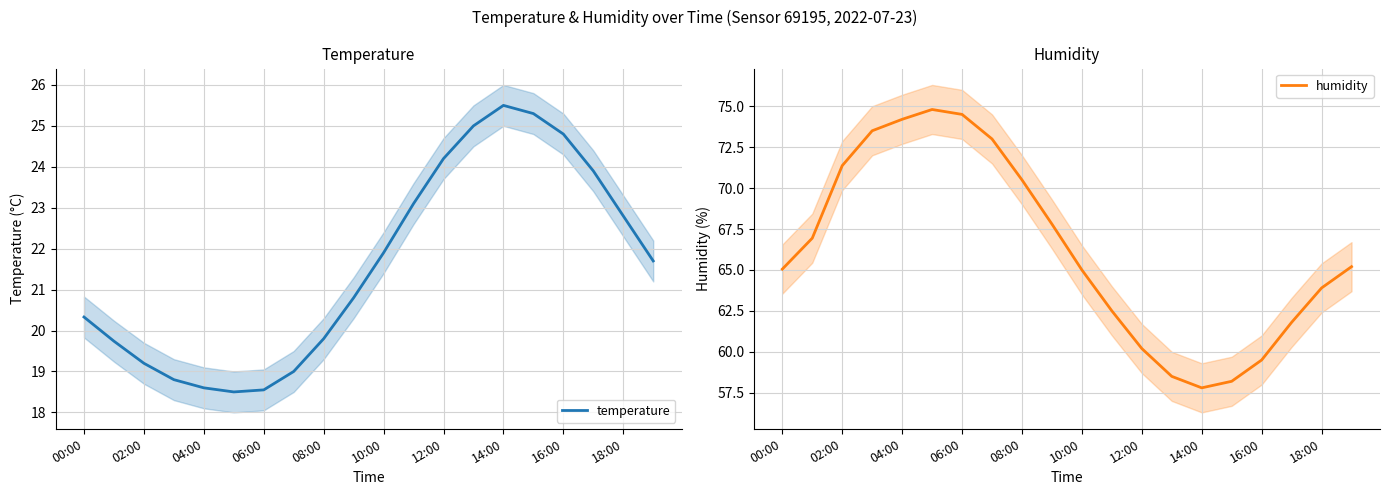

How many lines are shown in the chart?

2